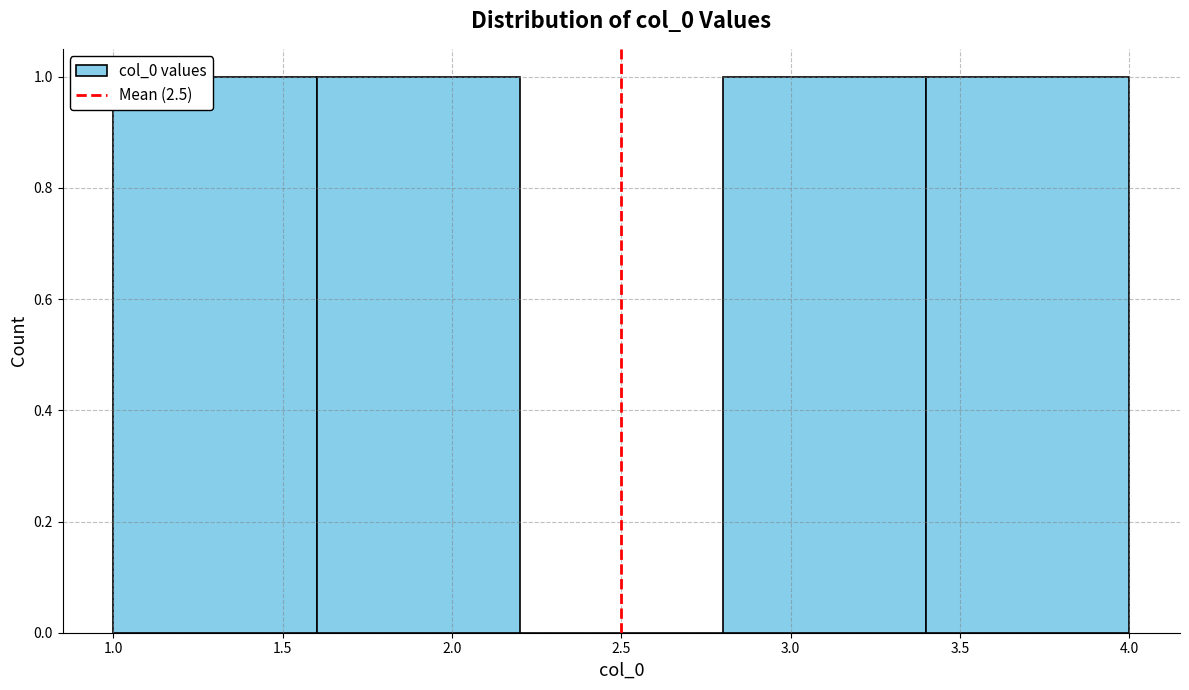

Reading left to right, list every bar in this chart as the range it spans on the x-axis followed by its height. The values are not printed on the chart, so give them approximately, as read against the axis.

1.0 to 1.6: 1
1.6 to 2.2: 1
2.2 to 2.8: 0
2.8 to 3.4: 1
3.4 to 4.0: 1